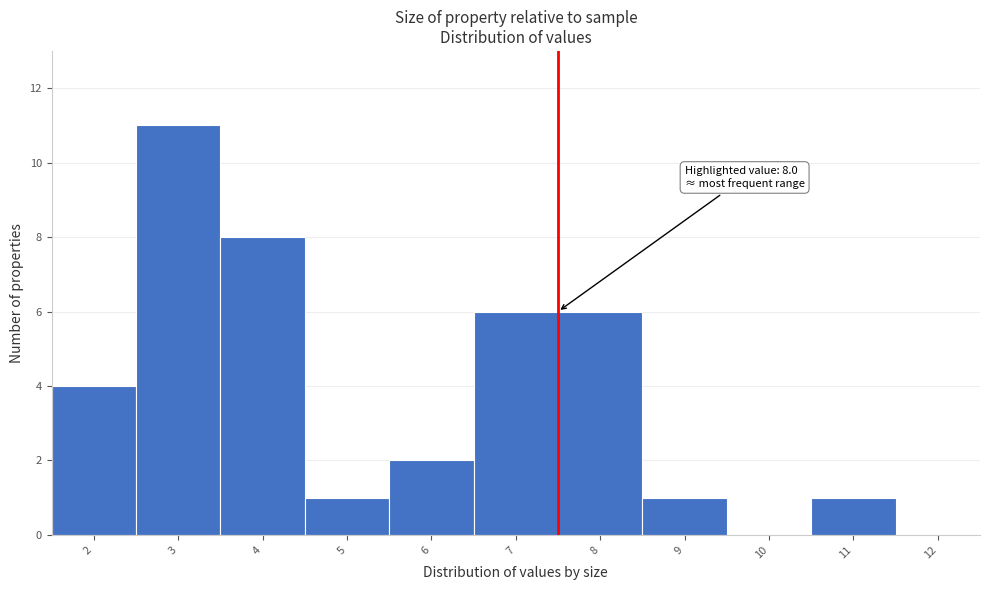

Reading left to right, what are all the values shown in this chart?

2=4	3=11	4=8	5=1	6=2	7=6	8=6	9=1	10=0	11=1	12=0